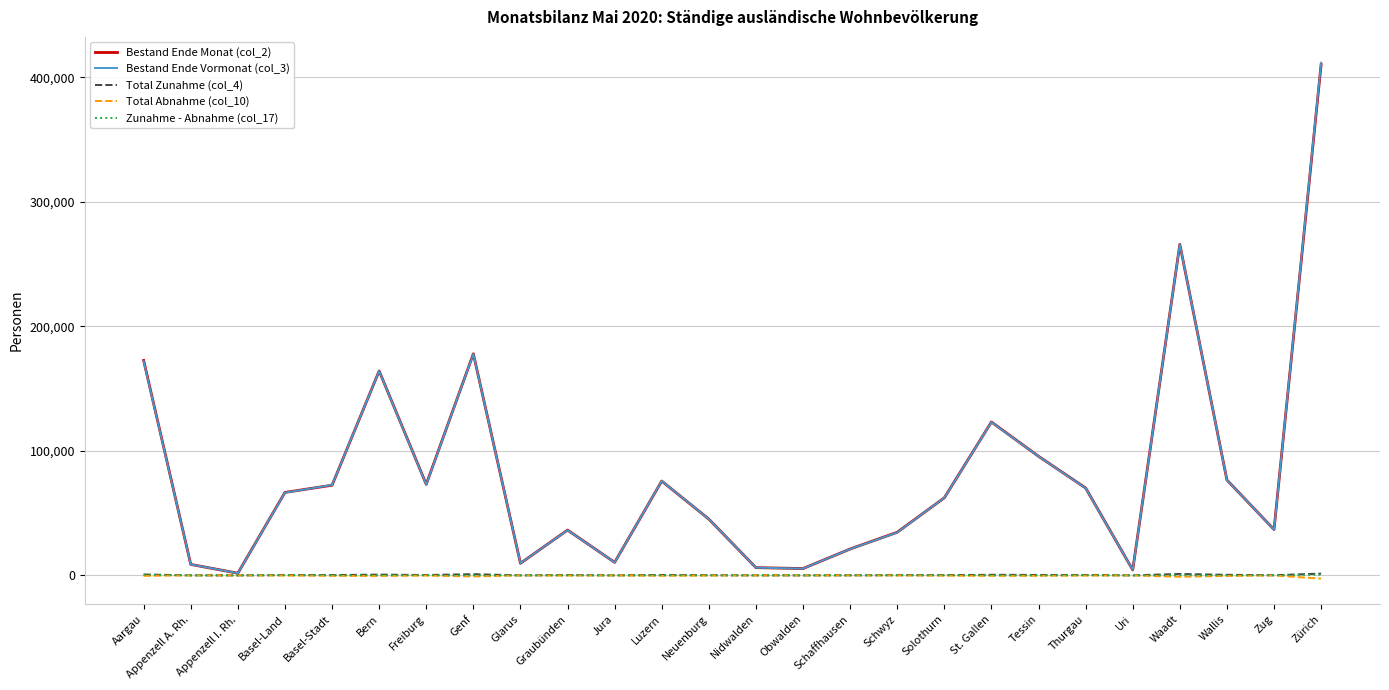

What is the difference between the Total Abnahme (col_10) values at Solothurn and Jura?

209